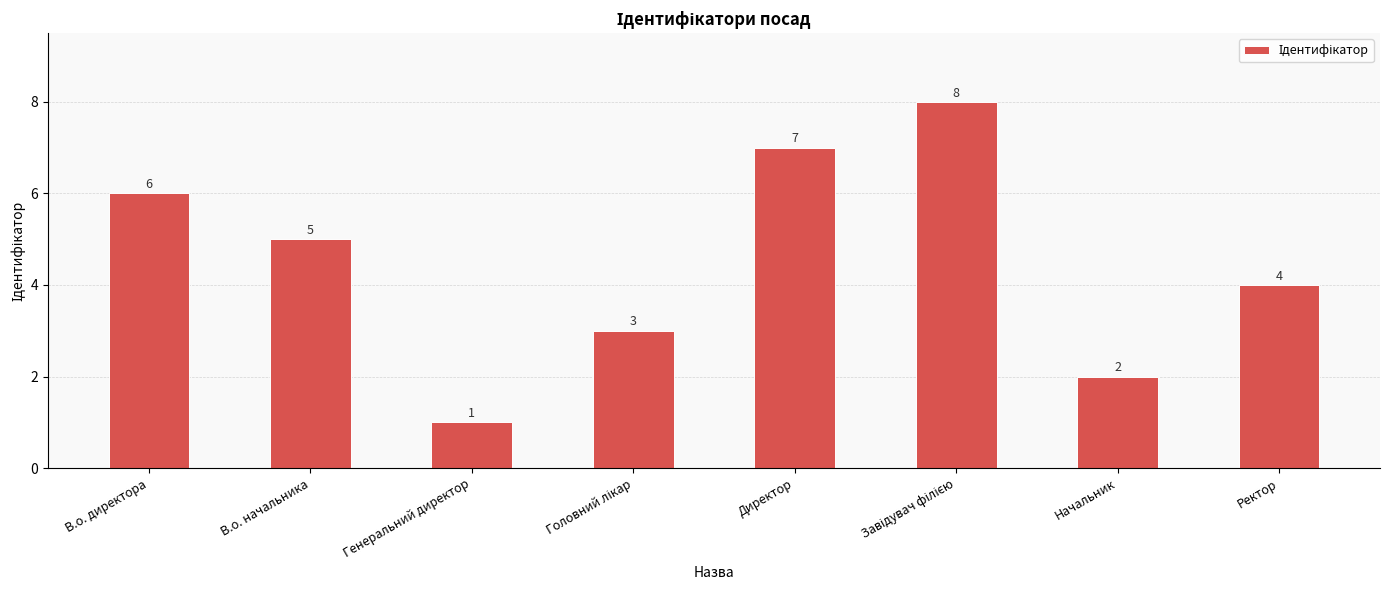

Reading left to right, transcribe all the data shown in this chart.

6	5	1	3	7	8	2	4